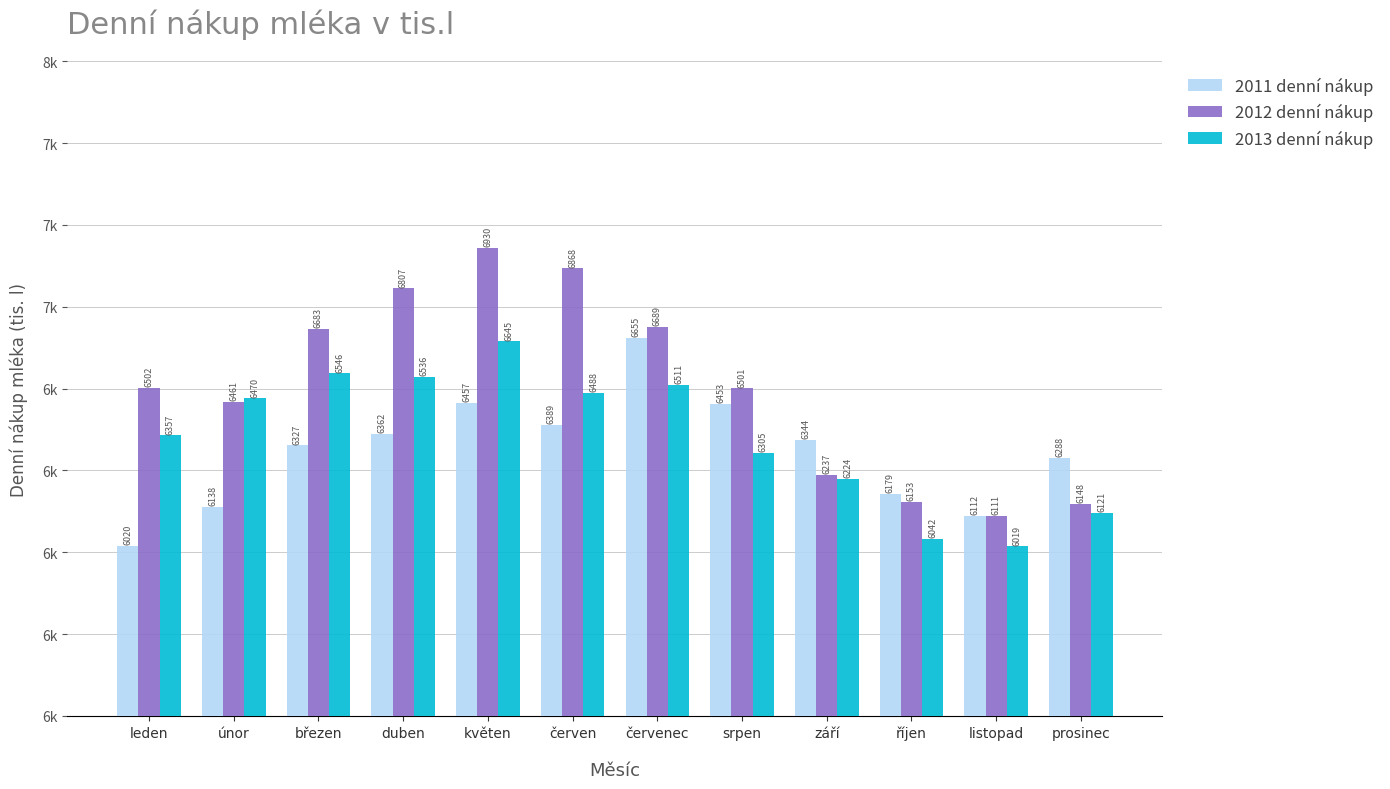

What is the maximum value shown in the chart?

6930.3